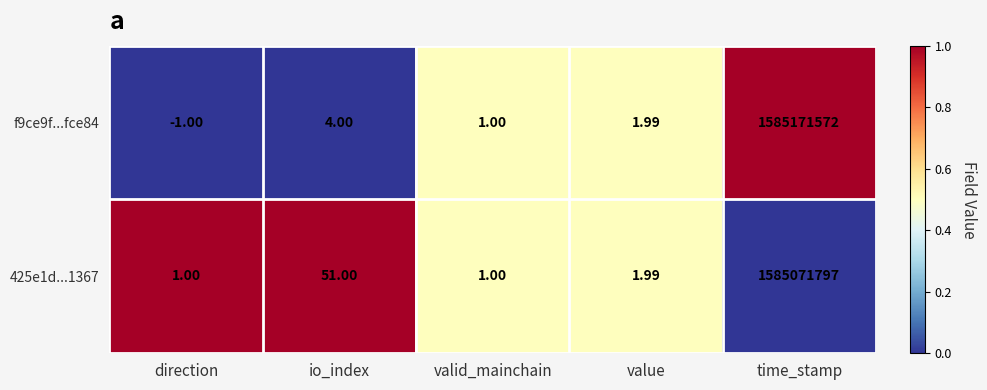

At which category is the sum across all series the highest?

time_stamp